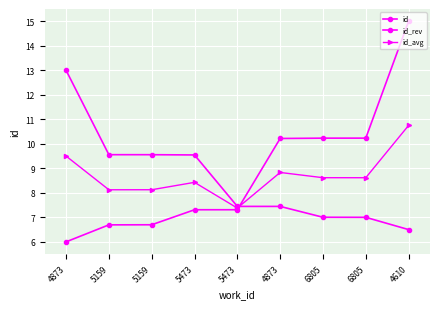

What is the maximum value shown in the chart?

15.0